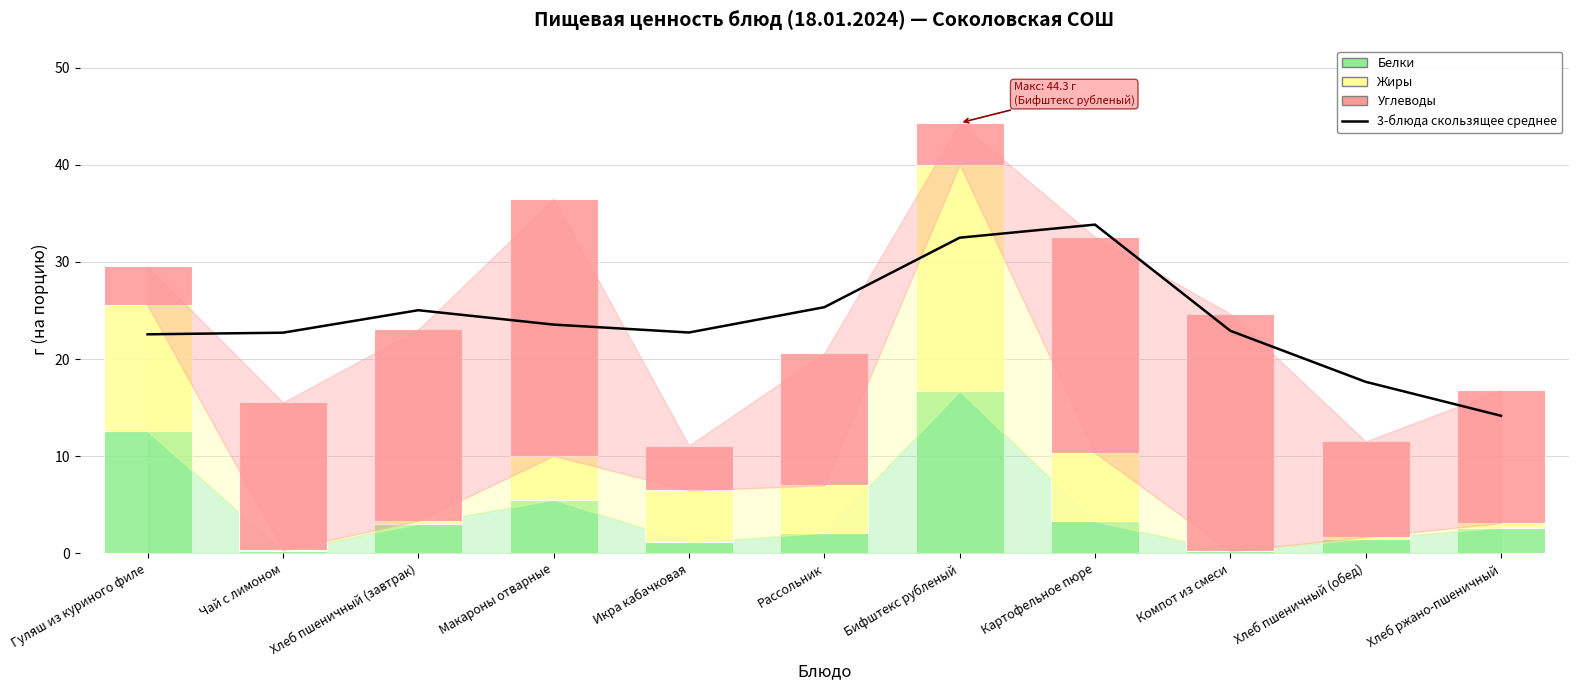

How many data points in Углеводы are above 13?

7